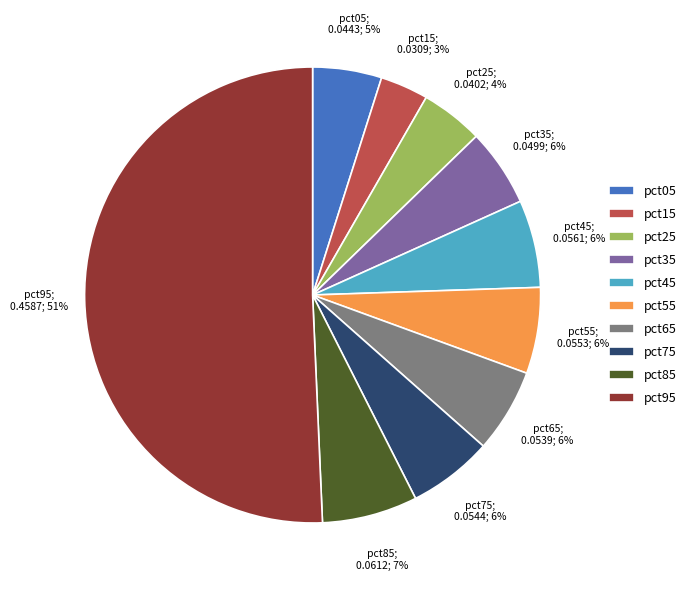

To the nearest percent, what is the average slice percentage?

10%